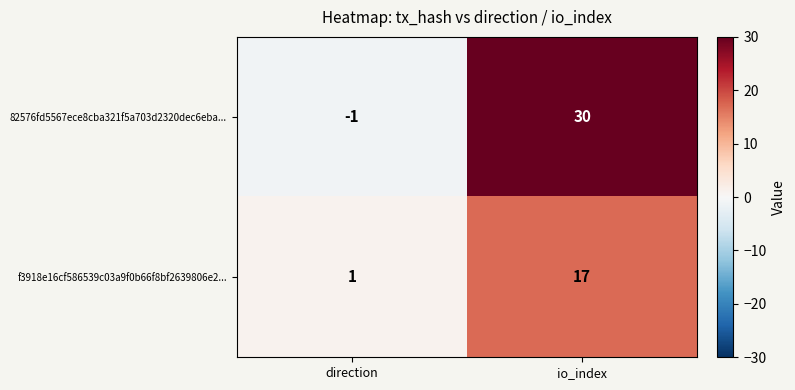

How many series are shown in this chart?

2